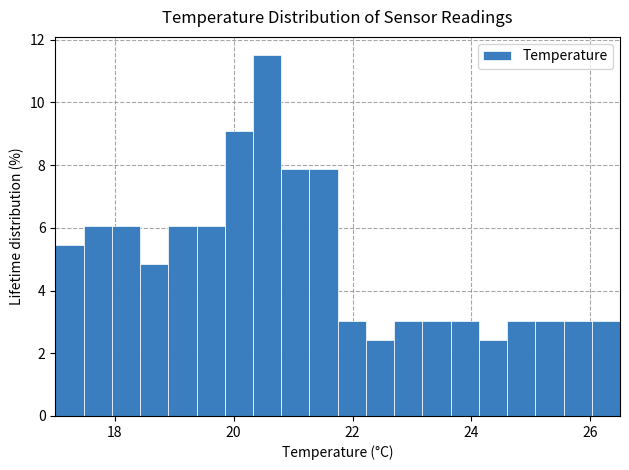

Read against the x-axis, roughly where is the centre of the tallest bar?

20.6